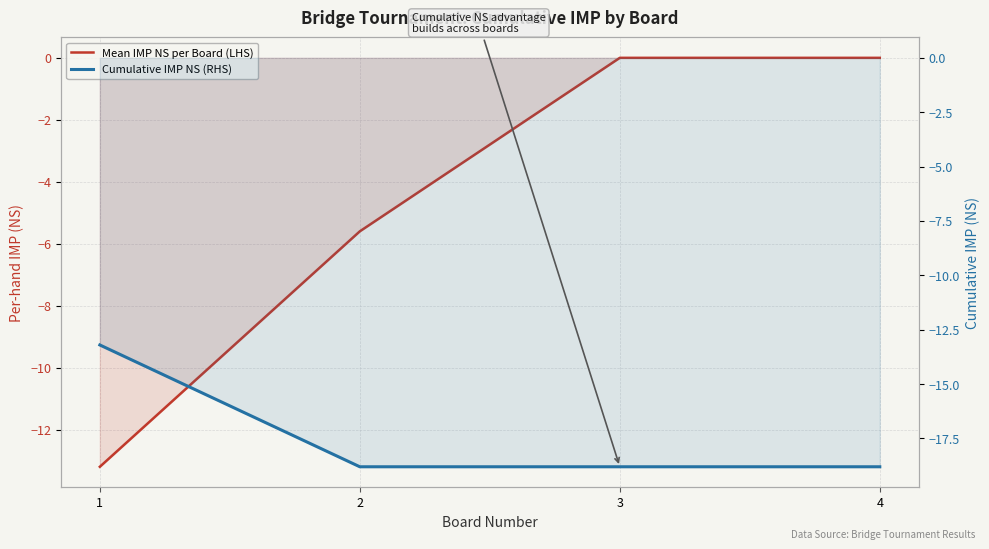

The value of Mean IMP NS per Board (LHS) at 4 is 0.0. True or false?

True